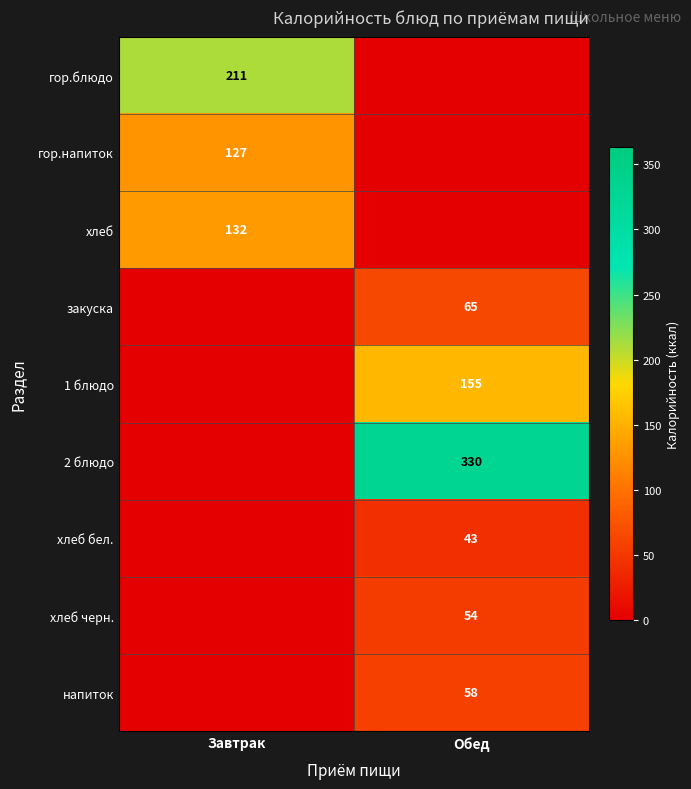

The гор.блюдо series shows 310 at Завтрак. True or false?

False